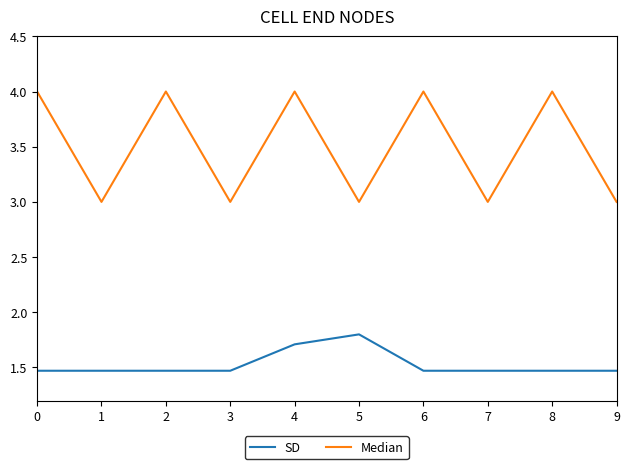

List the series in order of their overall mean, lowest first.

SD, Median